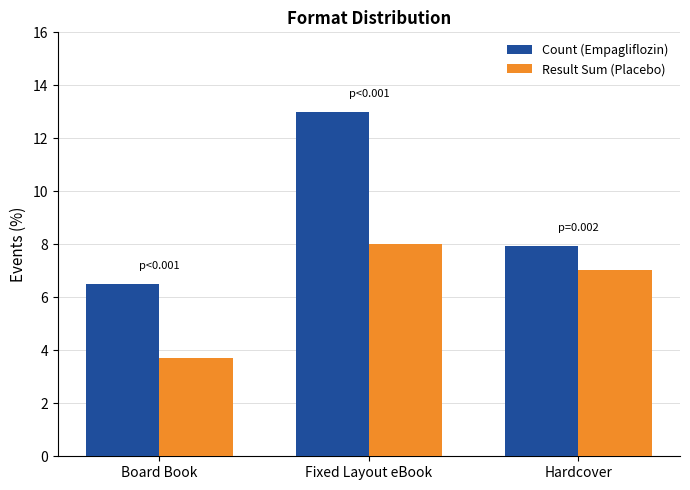

What is the sum of the Result Sum (Placebo) values at Board Book and Fixed Layout eBook?

11.7